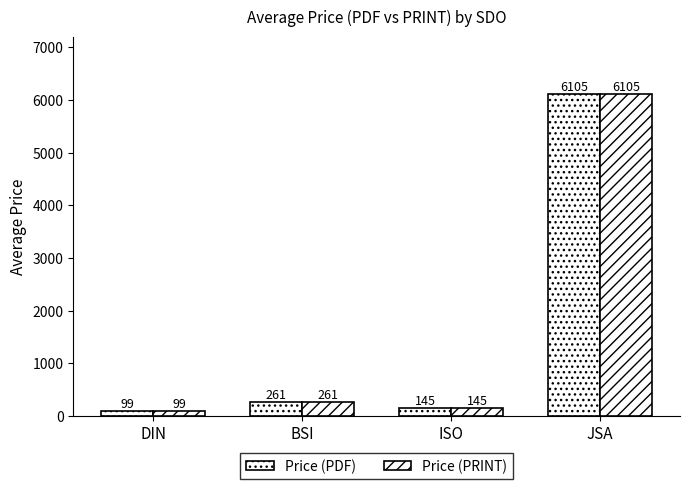

What position from the left is BSI?

2